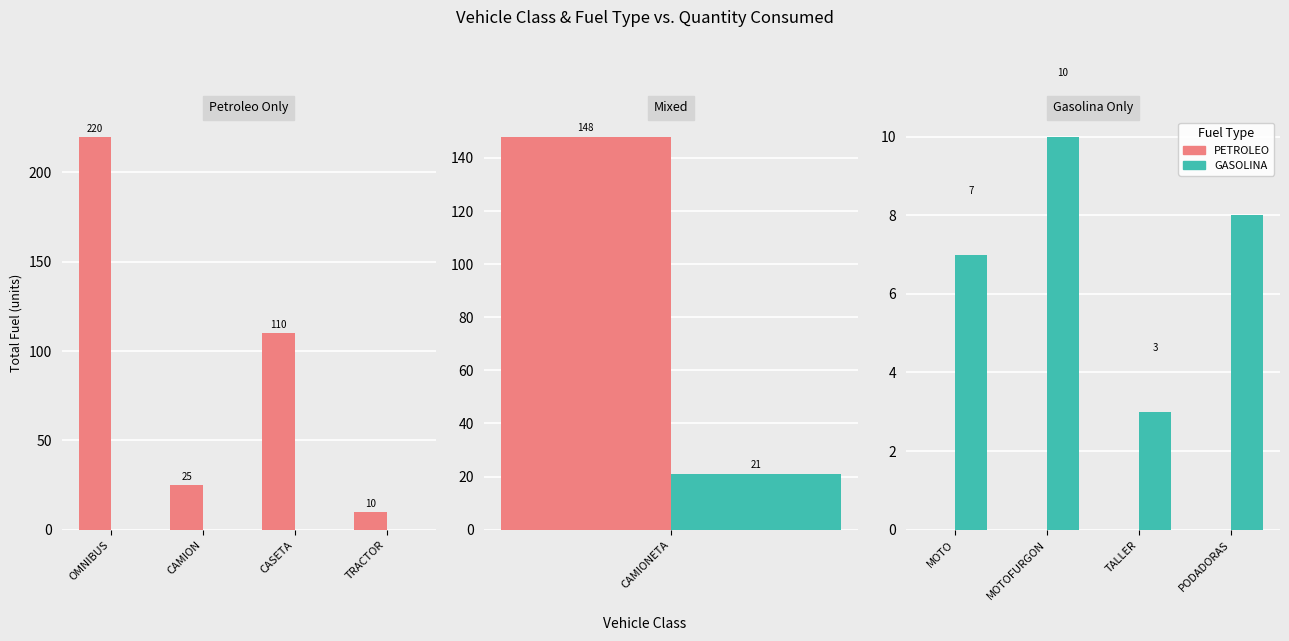

What are all the series names shown in the legend?

PETROLEO, GASOLINA